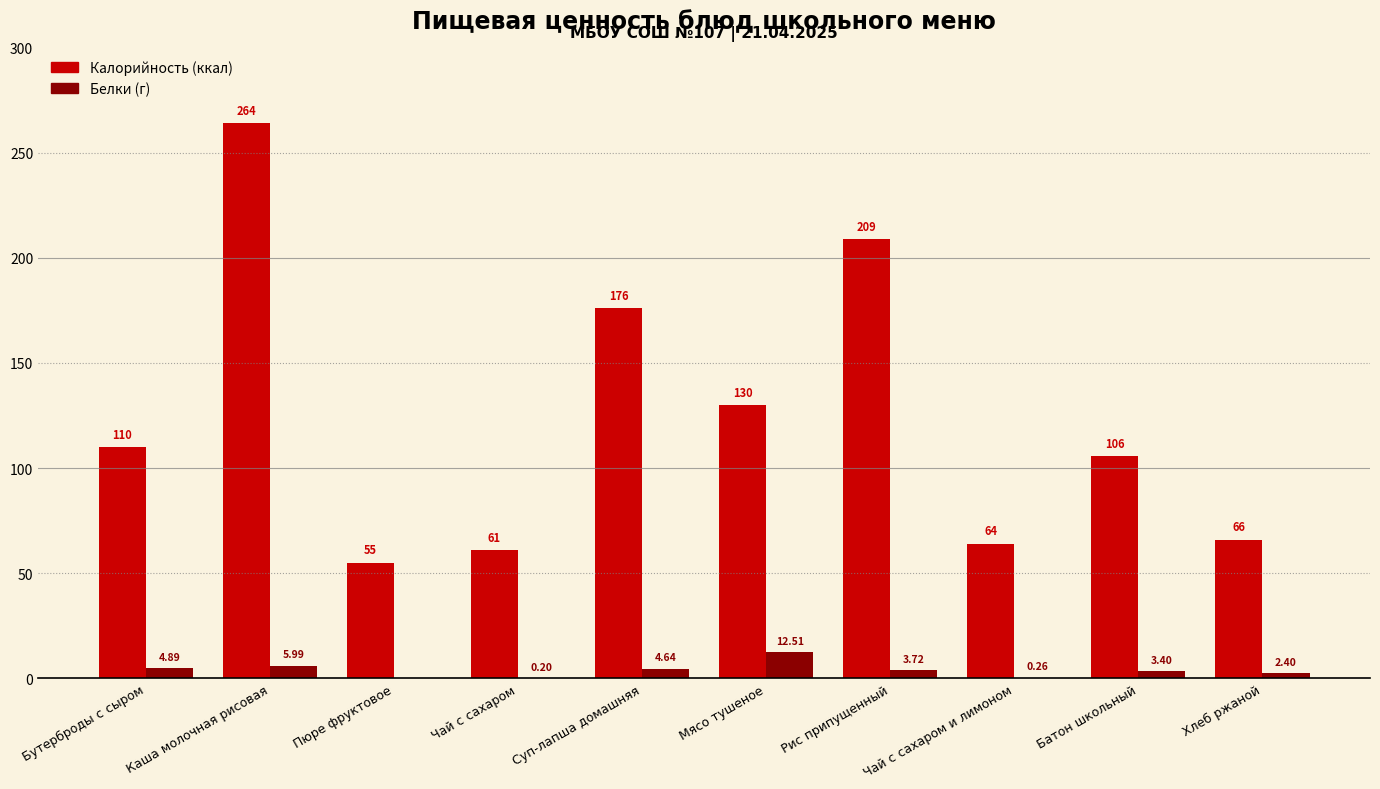

At which category is the sum across all series the highest?

Каша молочная рисовая